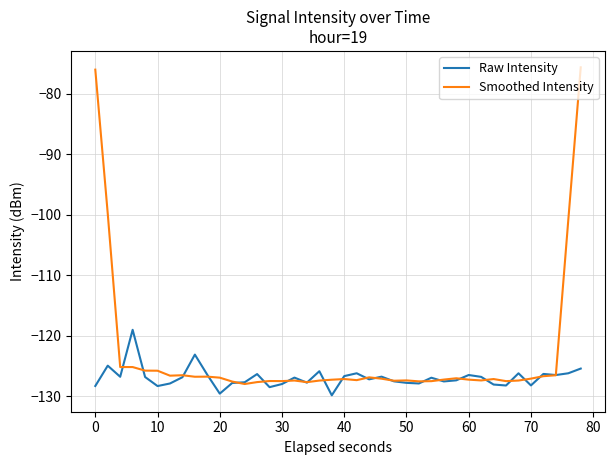

Which series has the largest total across all categories?

Smoothed Intensity